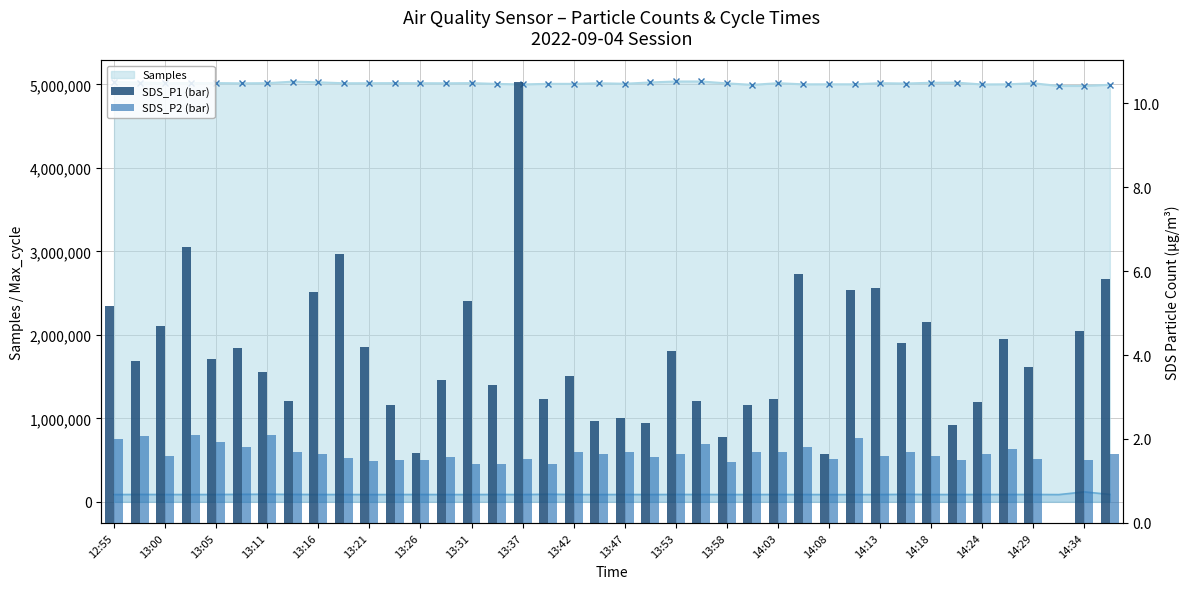

Which series changed the most between 12:55 and 13:58?

SDS_P1